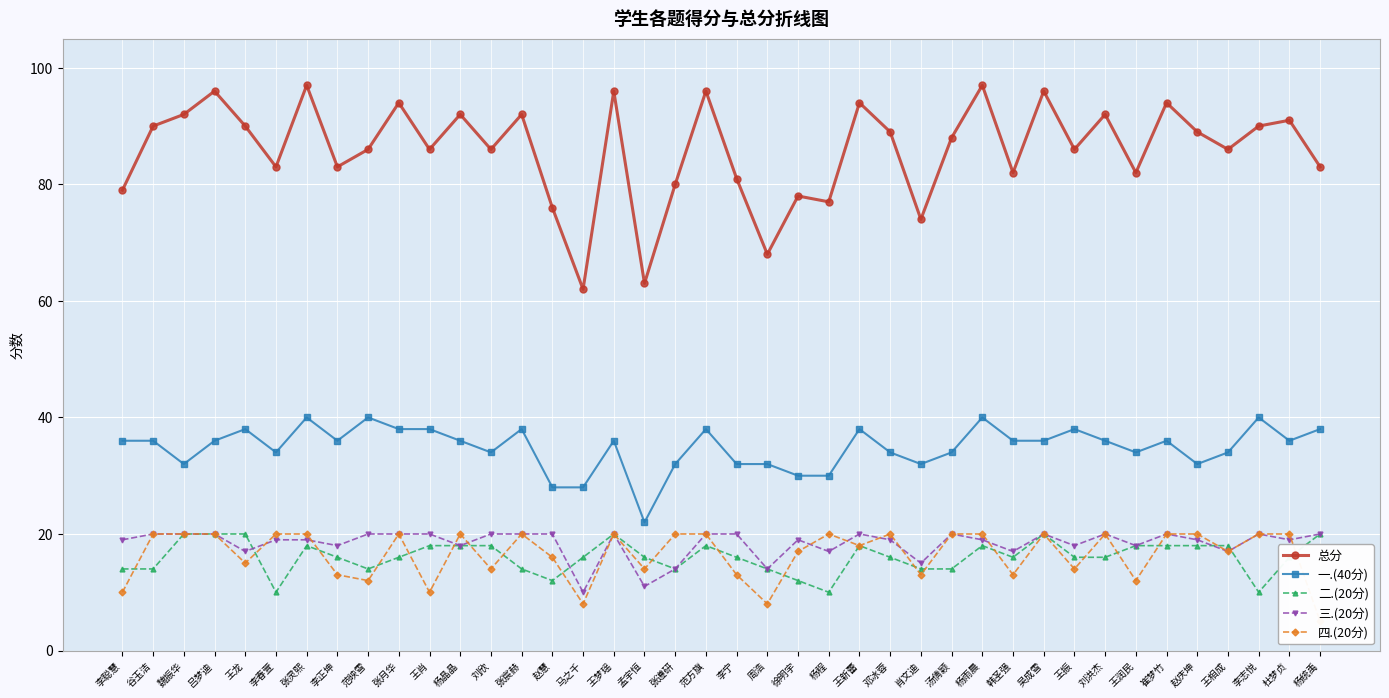

How many lines are shown in the chart?

5